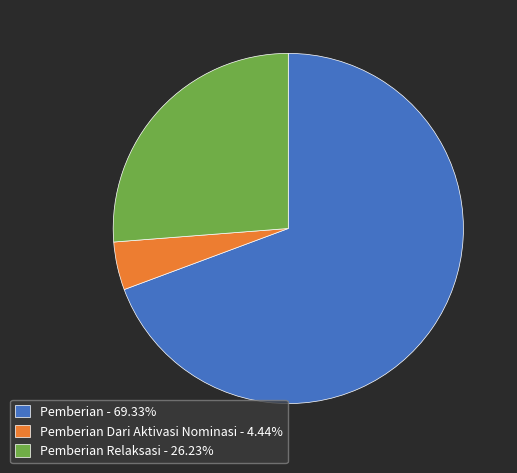

Is there a majority slice in this chart?

Yes